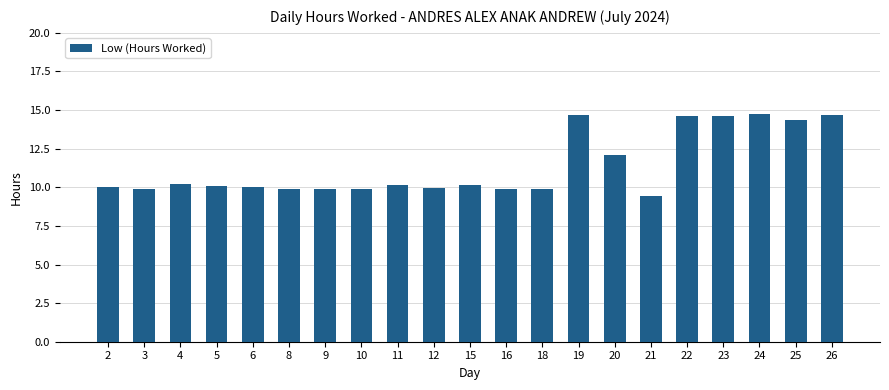

Approximately how many times larger is the value at 22 compared to 25?

1.0